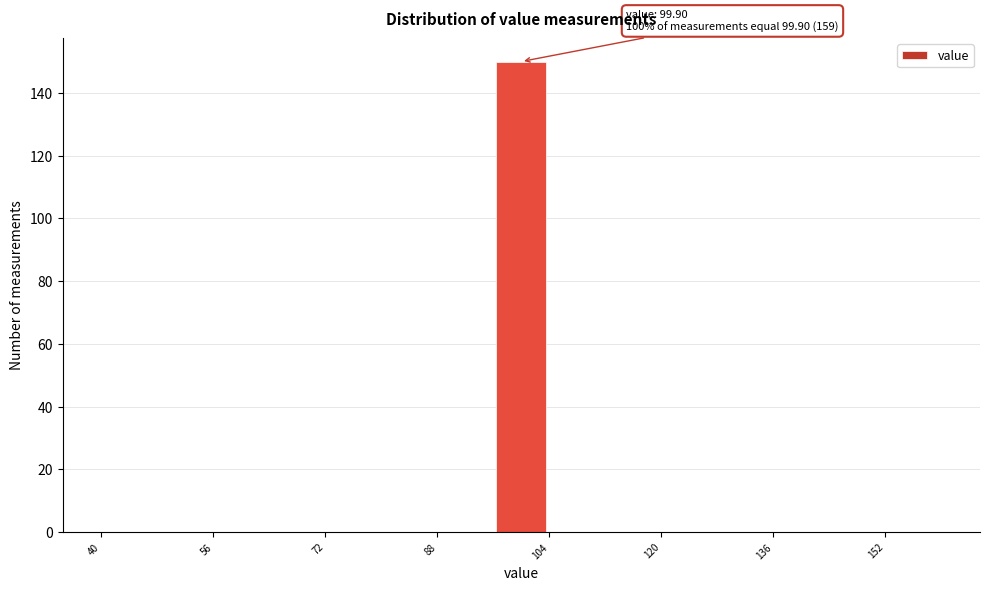

Which range on the x-axis has the tallest bar?

96 to 104